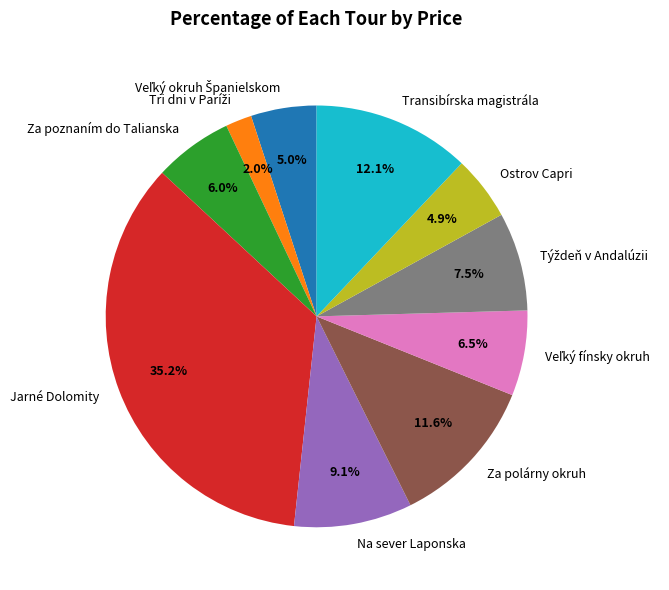

How many segments does this pie chart have?

10